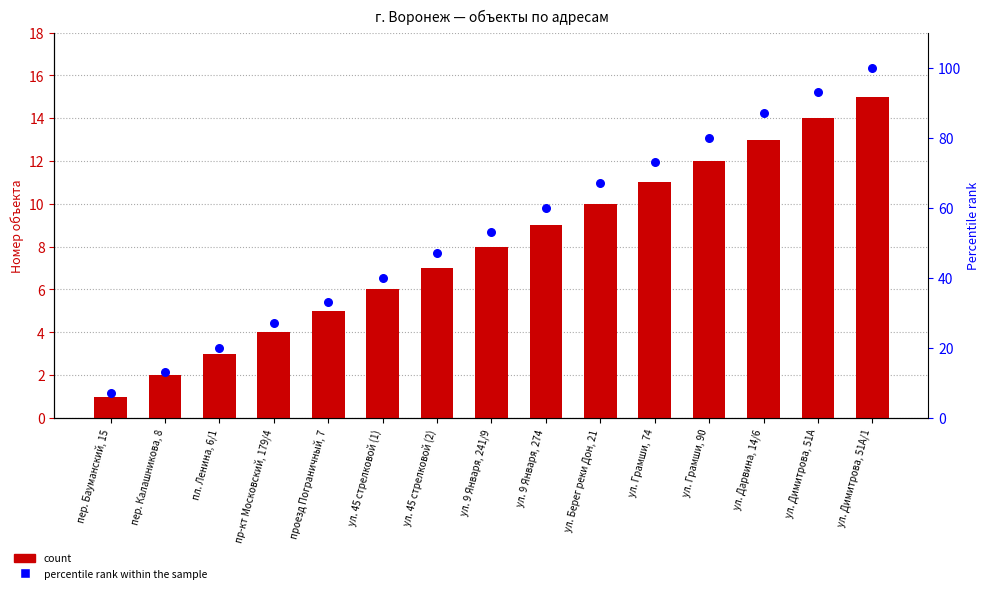

At which category is the sum across all series the highest?

ул. Димитрова, 51А/1